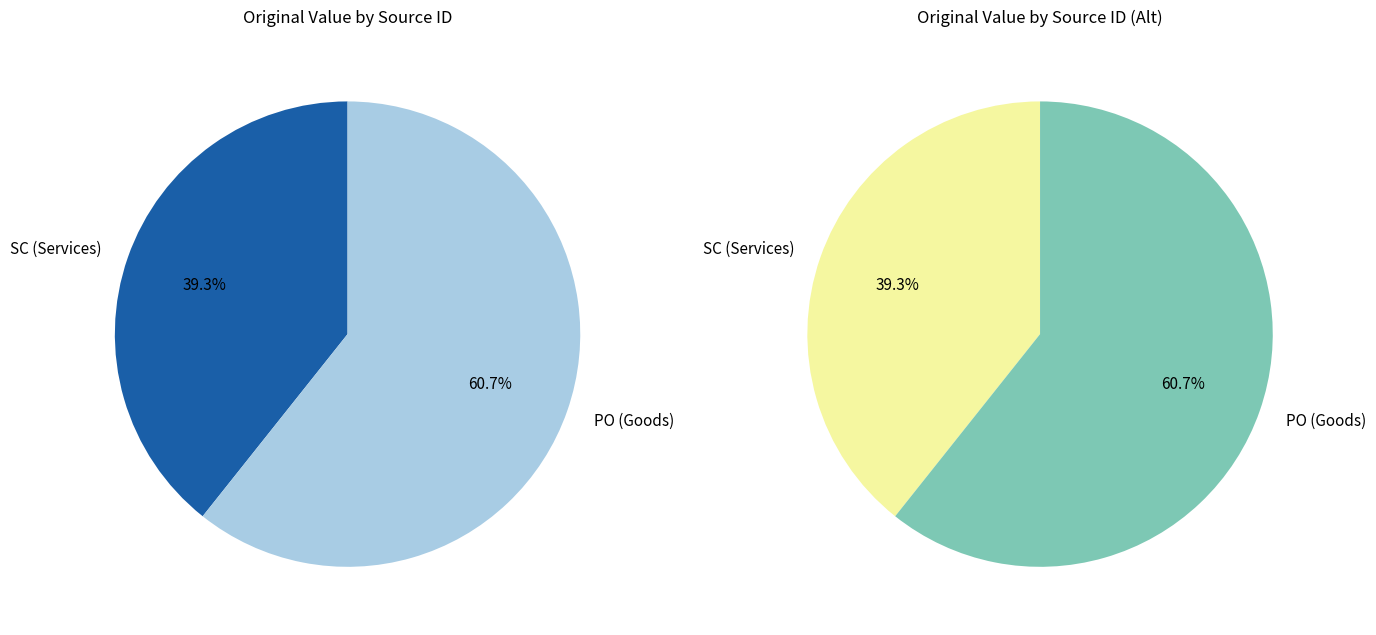

Is the sum of PO746173 and SC406088 greater than half?

Yes